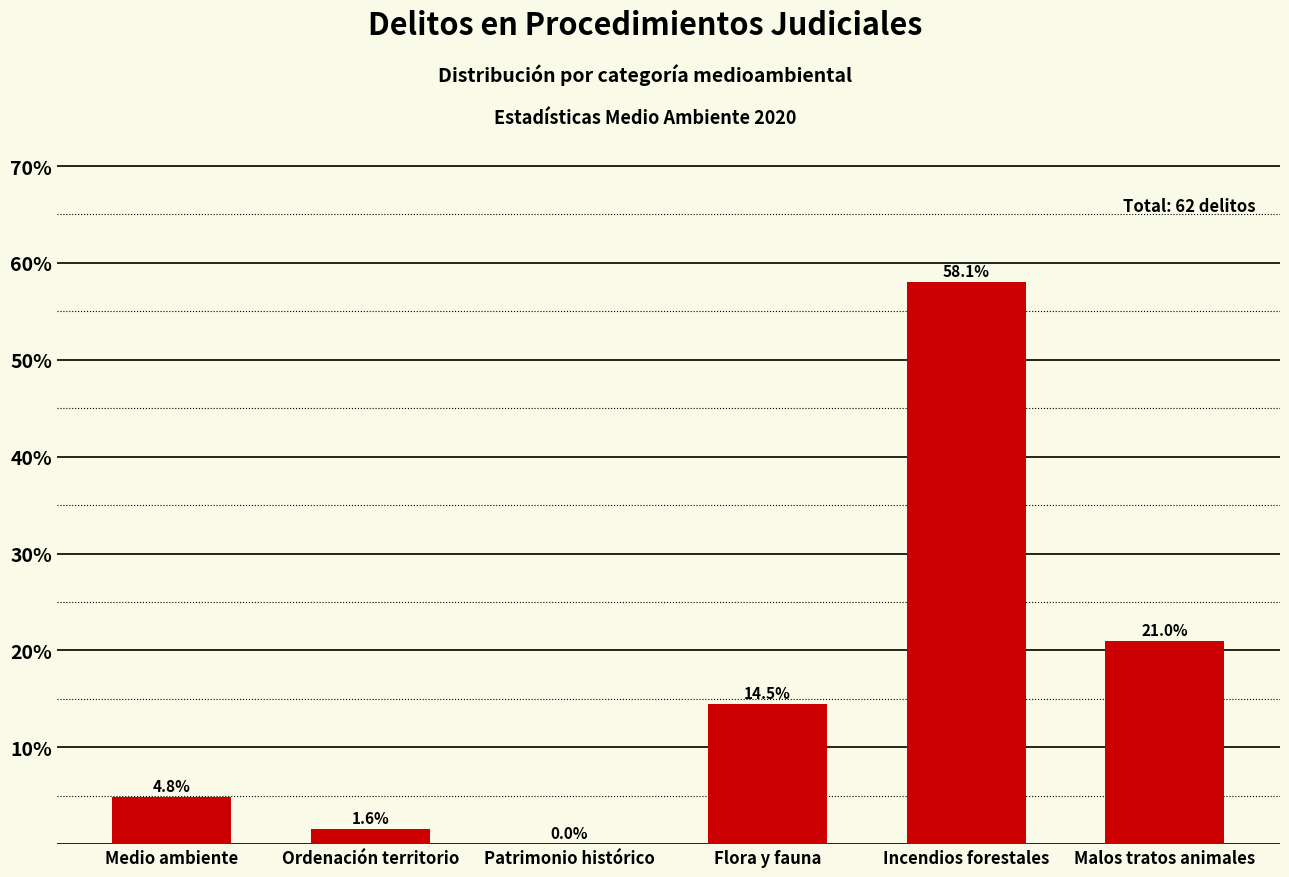

Reading right to left, what are all the values shown in this chart?

Malos tratos animales=21.0	Incendios forestales=58.1	Flora y fauna=14.5	Patrimonio histórico=0.0	Ordenación territorio=1.6	Medio ambiente=4.8